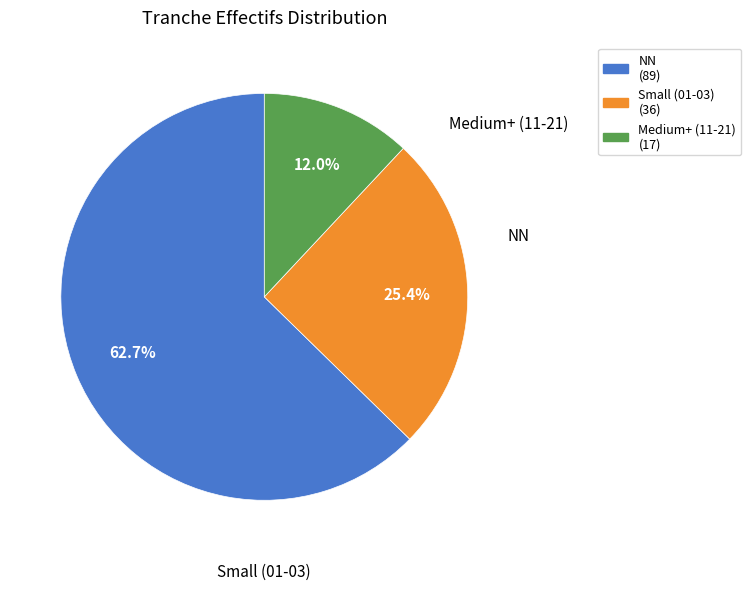

Is there any slice that represents more than half of the pie?

Yes